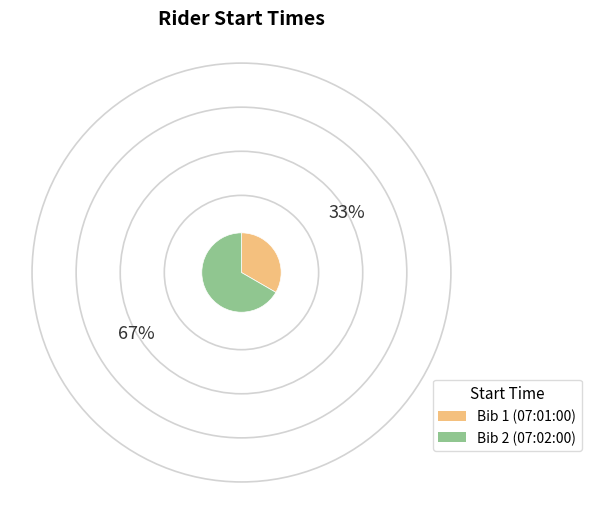

How many segments does this pie chart have?

2